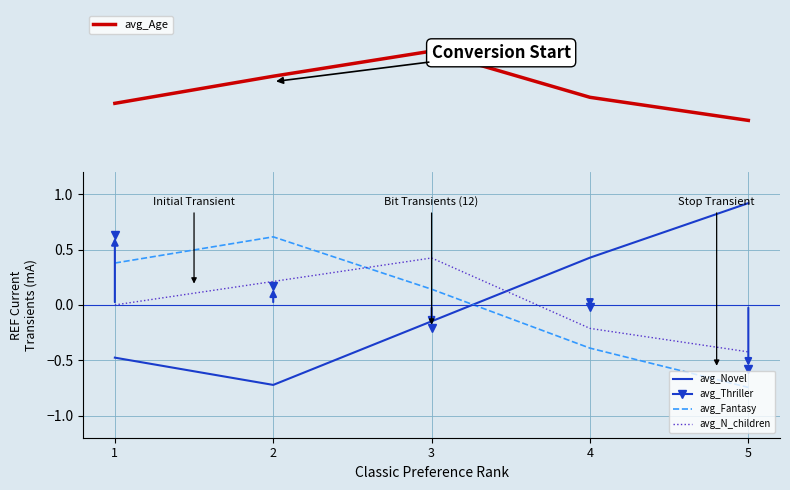

What is the value of the avg_Novel point at the 2nd from the left?

-0.7